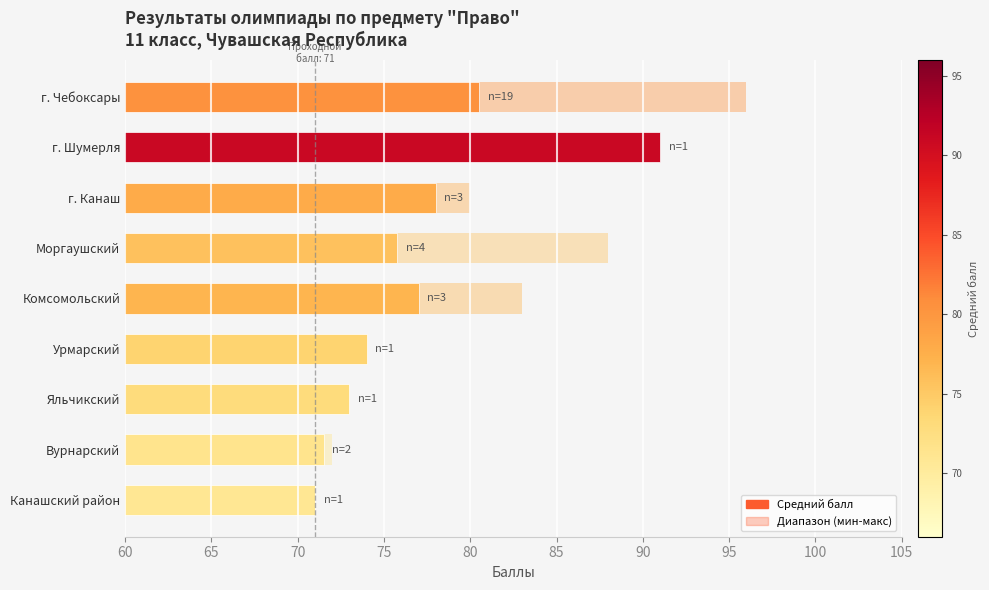

The chart shows a value of 143.4 at г. Чебоксары. True or false?

False